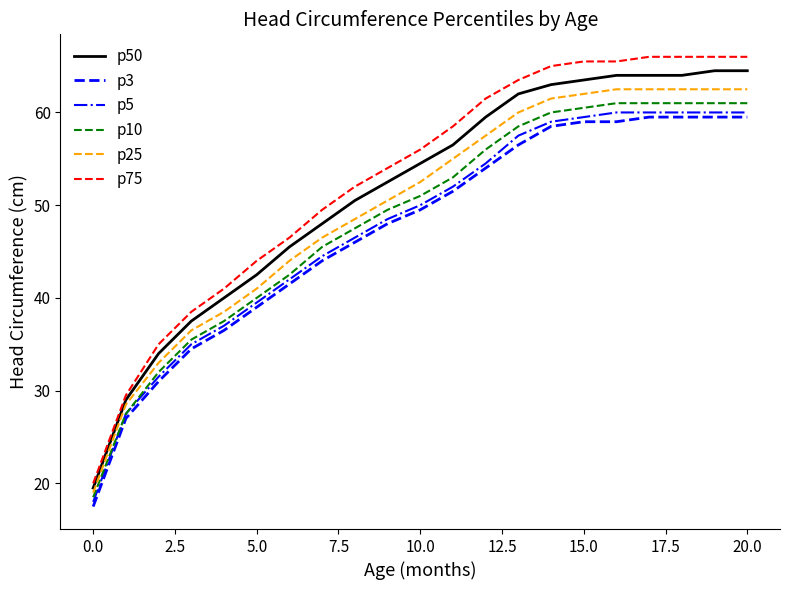

What is the maximum value for p3?

59.5